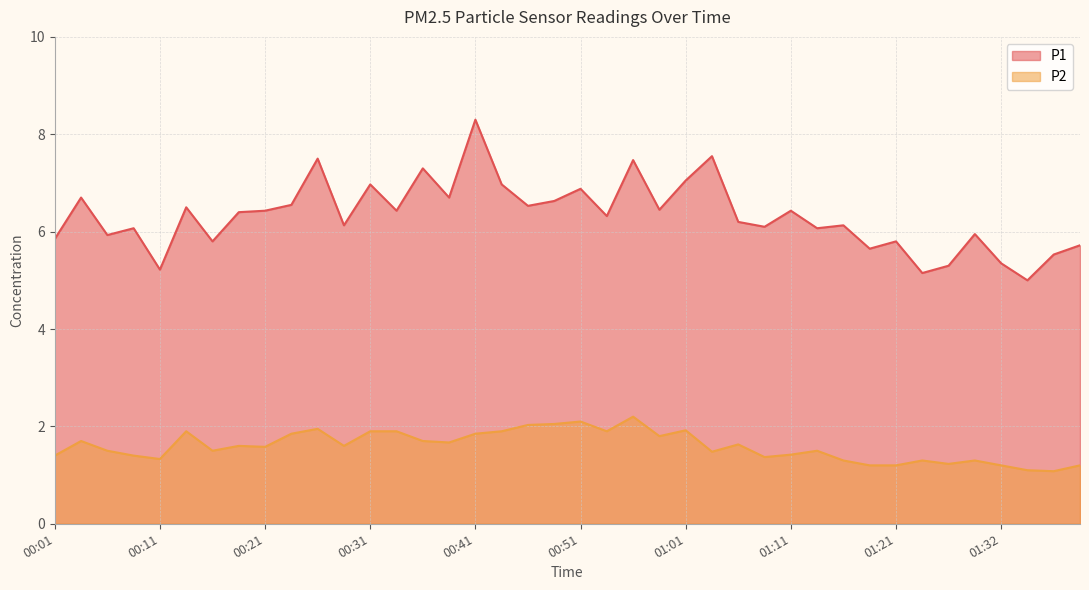

What is the total value across all series at 01:26?

6.5